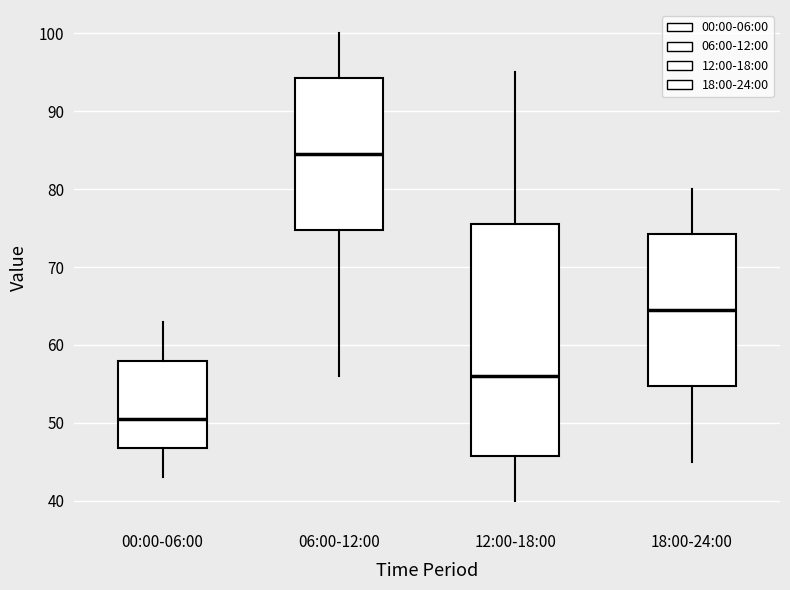

Reading left to right, read every box against the y-axis: the position of its median line, the range the box covers, and the ends of its whiskers. The values are not printed on the chart, so give them approximately, as read against the axis.

00:00-06:00: median 51, box 47 to 58, whiskers 43 to 63
06:00-12:00: median 85, box 75 to 94, whiskers 56 to 100
12:00-18:00: median 56, box 46 to 76, whiskers 40 to 95
18:00-24:00: median 65, box 55 to 74, whiskers 45 to 80